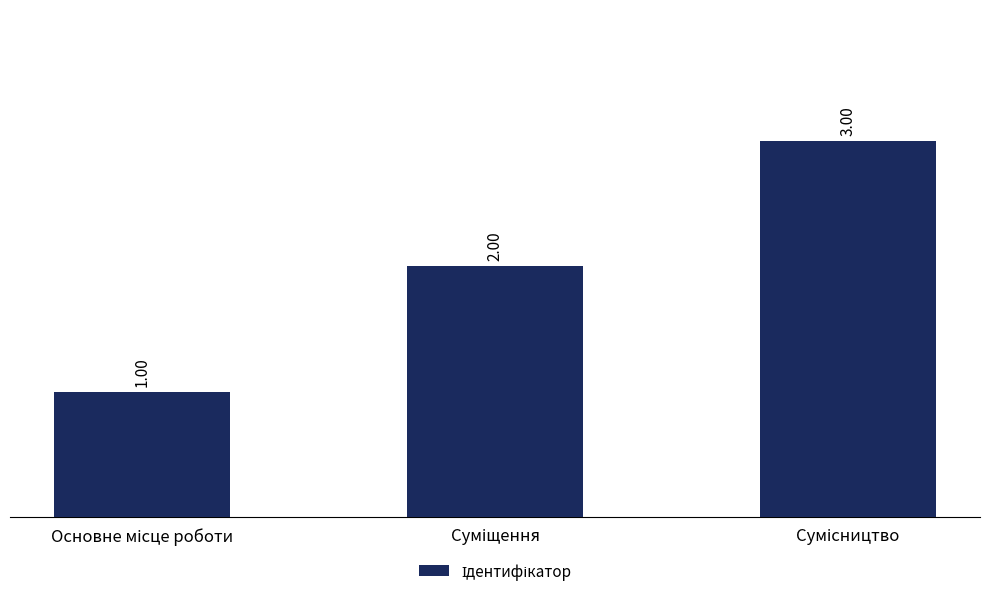

What is the value of the 1st bar from the left?

1